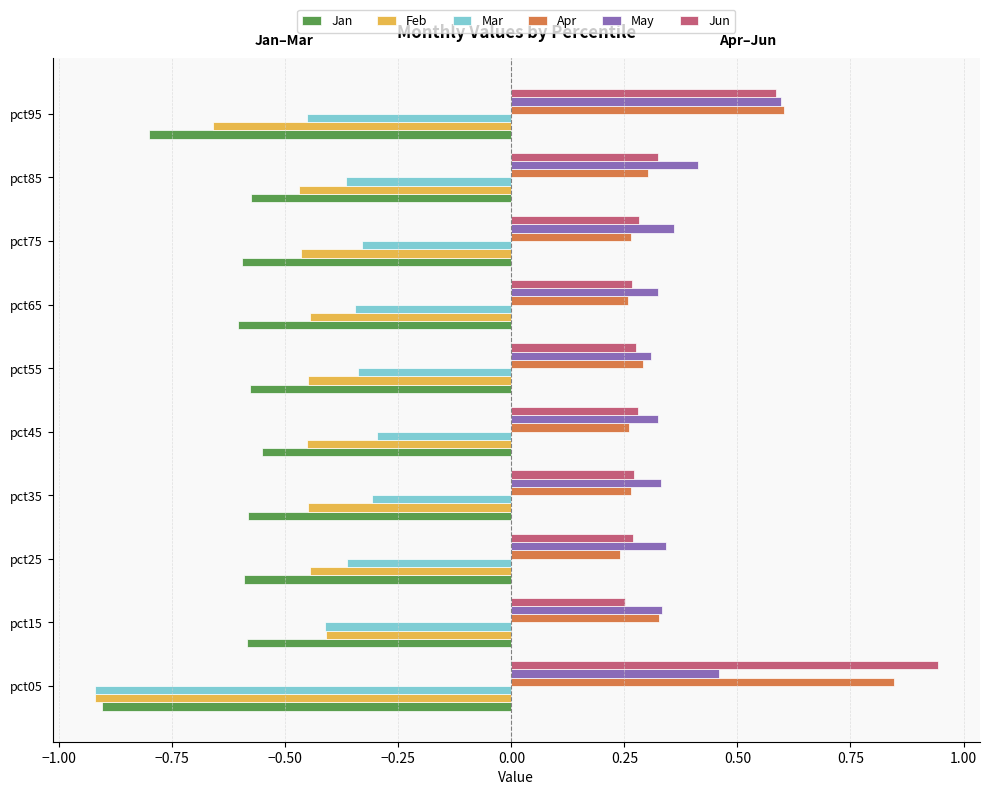

Where is Apr nearest to the value 0?

pct25